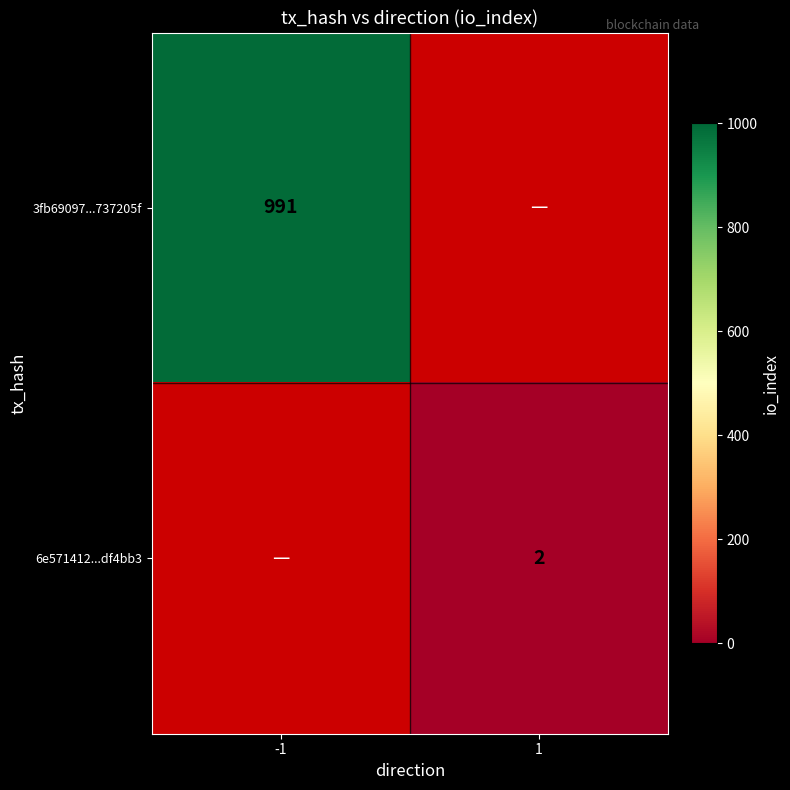

Is the value of 3fb69097...737205f at -1 greater than the value of 6e571412...df4bb3 at 1?

Yes